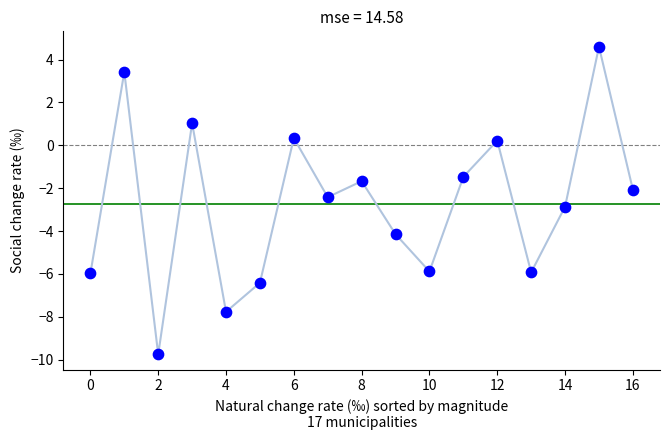

What is the range of Y values (max minus min)?

14.3